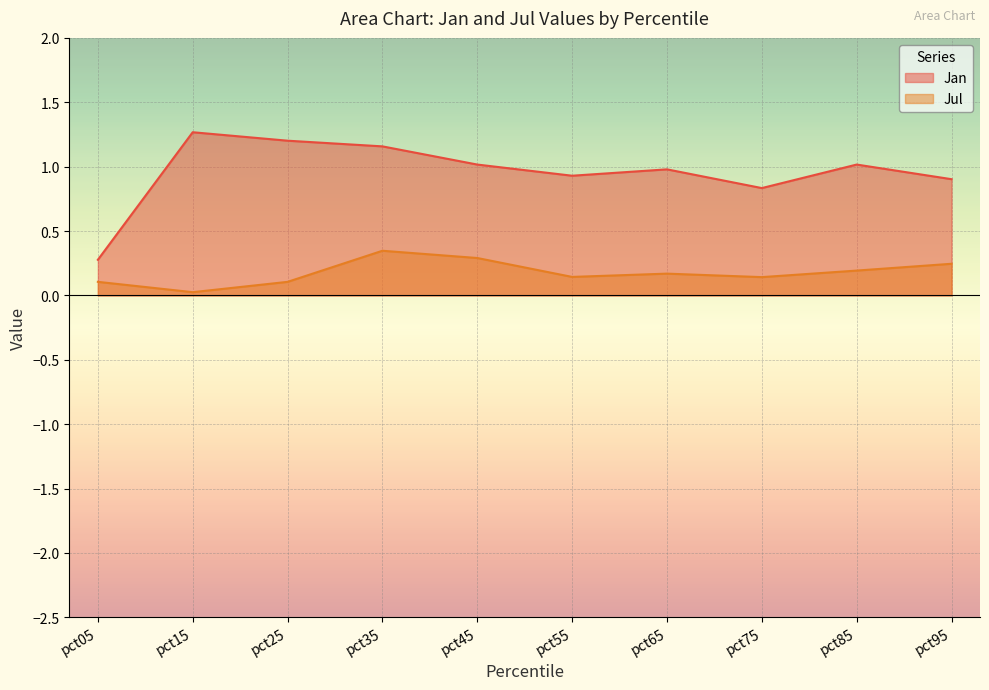

What is the value of the Jan point at the 3rd from the left?

1.2